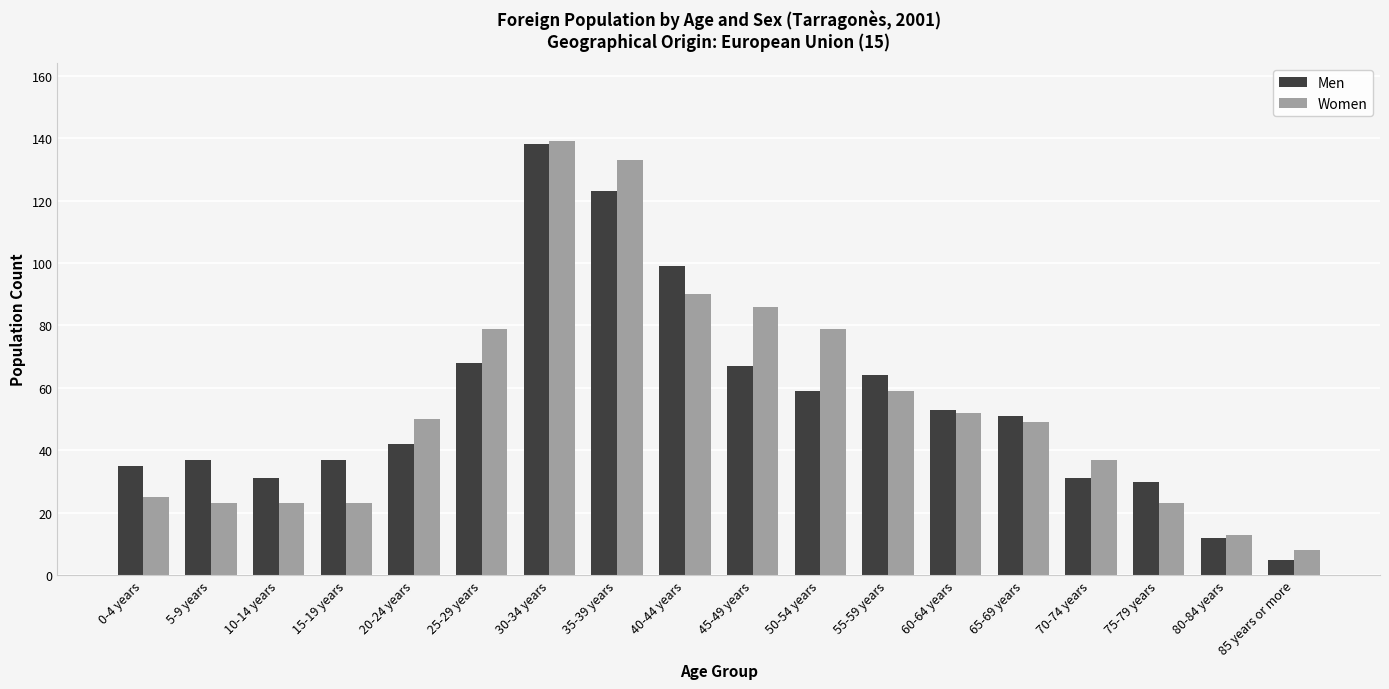

Read the Women value at 15-19 years.

23